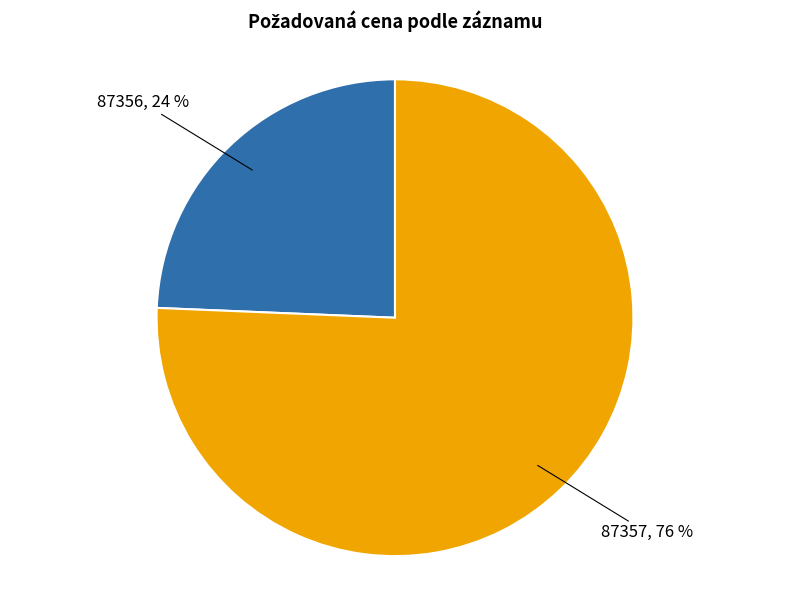

To the nearest percent, what percentage of the pie is 87357?

76%